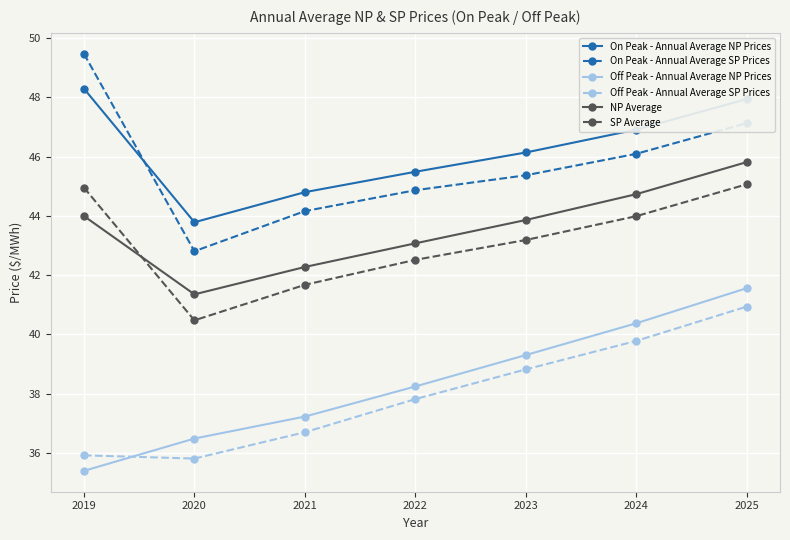

Which series has the widest spread of values?

On Peak - Annual Average SP Prices